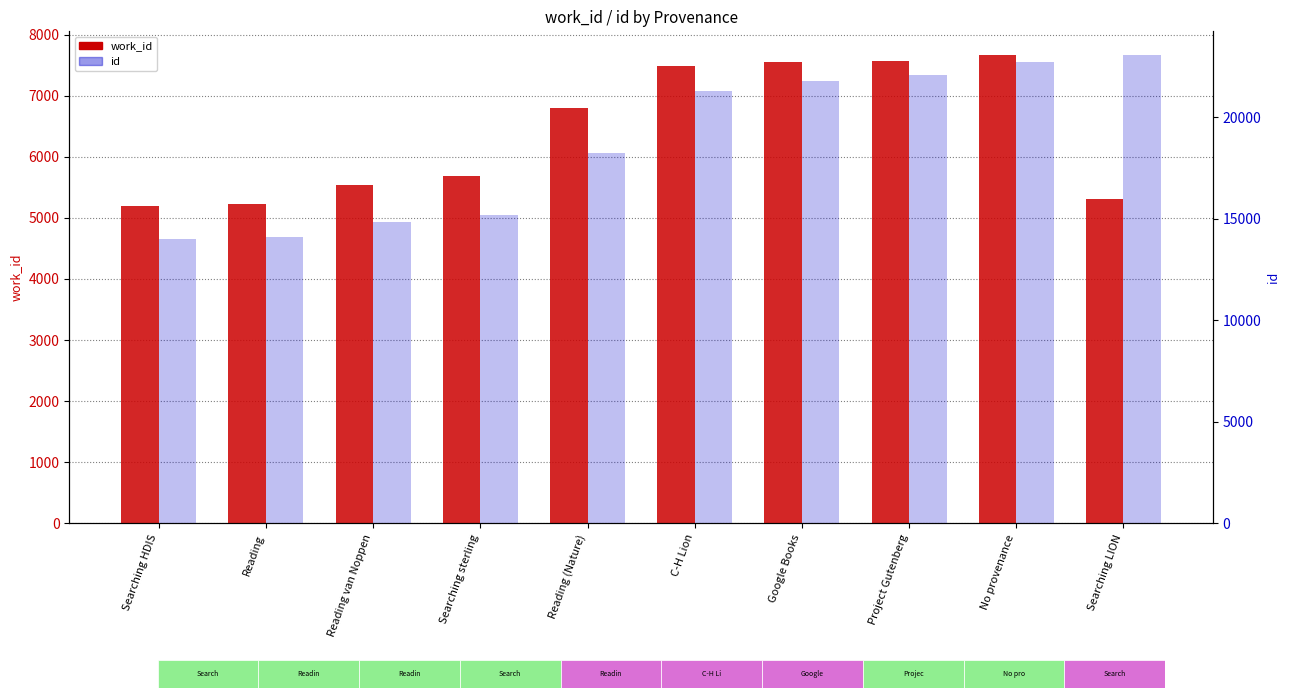

Which series has the largest total across all categories?

id